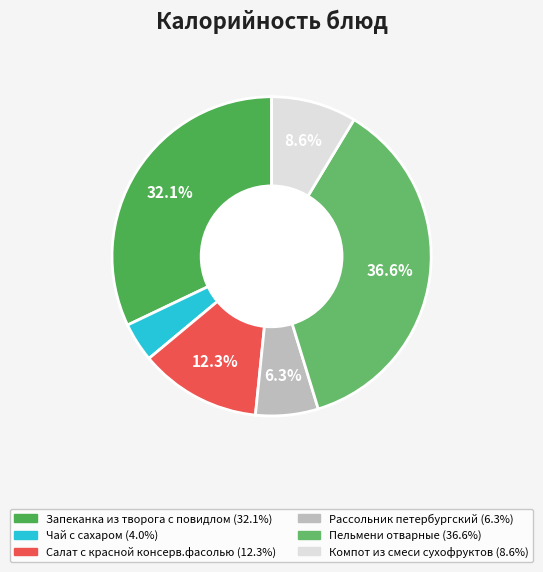

What is the smallest slice in the pie chart?

Чай с сахаром